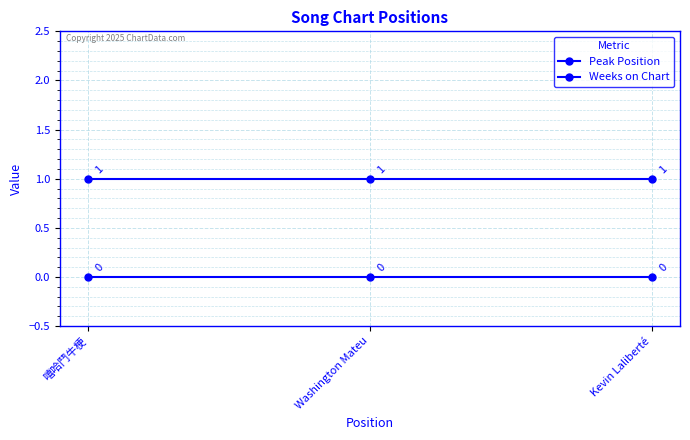

Does the chart have visible grid lines?

Yes